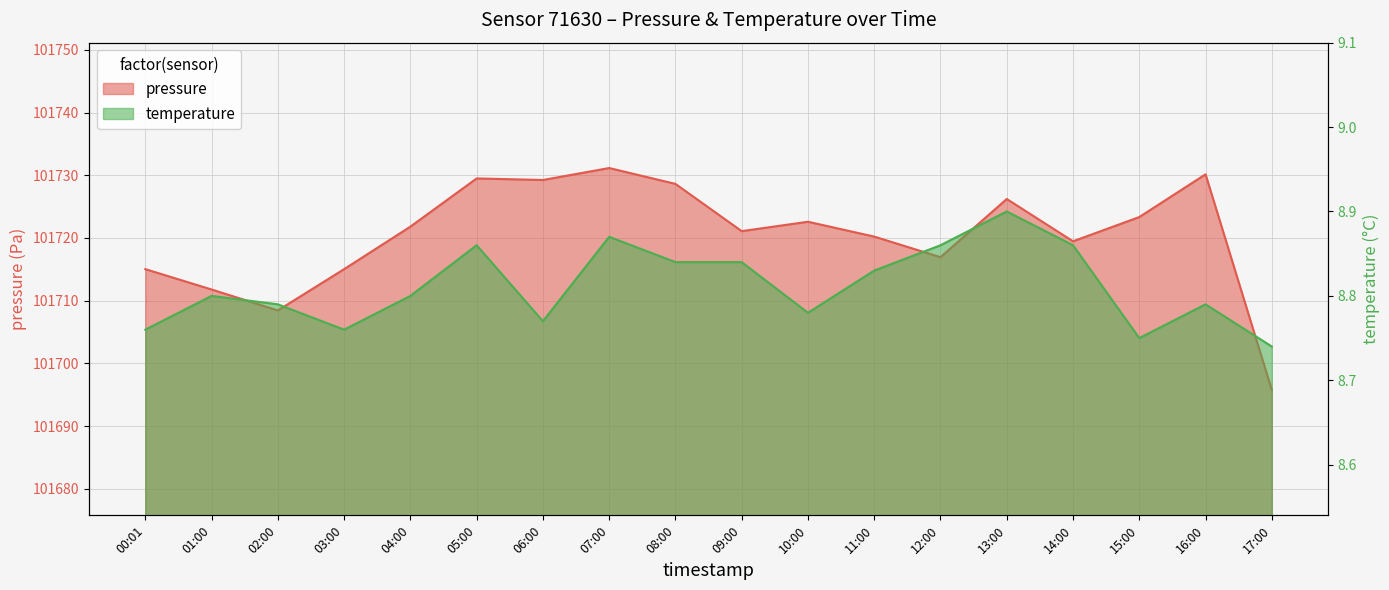

Reading left to right, what are all the values shown in this chart?

pressure: 00:01=101715.0	01:00=101711.8	02:00=101708.4	03:00=101715.0	04:00=101721.8	05:00=101729.5	06:00=101729.2	07:00=101731.2	08:00=101728.6	09:00=101721.1	10:00=101722.6	11:00=101720.2	12:00=101716.9	13:00=101726.2	14:00=101719.5	15:00=101723.3	16:00=101730.2	17:00=101695.8
temperature: 00:01=8.8	01:00=8.8	02:00=8.8	03:00=8.8	04:00=8.8	05:00=8.9	06:00=8.8	07:00=8.9	08:00=8.8	09:00=8.8	10:00=8.8	11:00=8.8	12:00=8.9	13:00=8.9	14:00=8.9	15:00=8.8	16:00=8.8	17:00=8.7